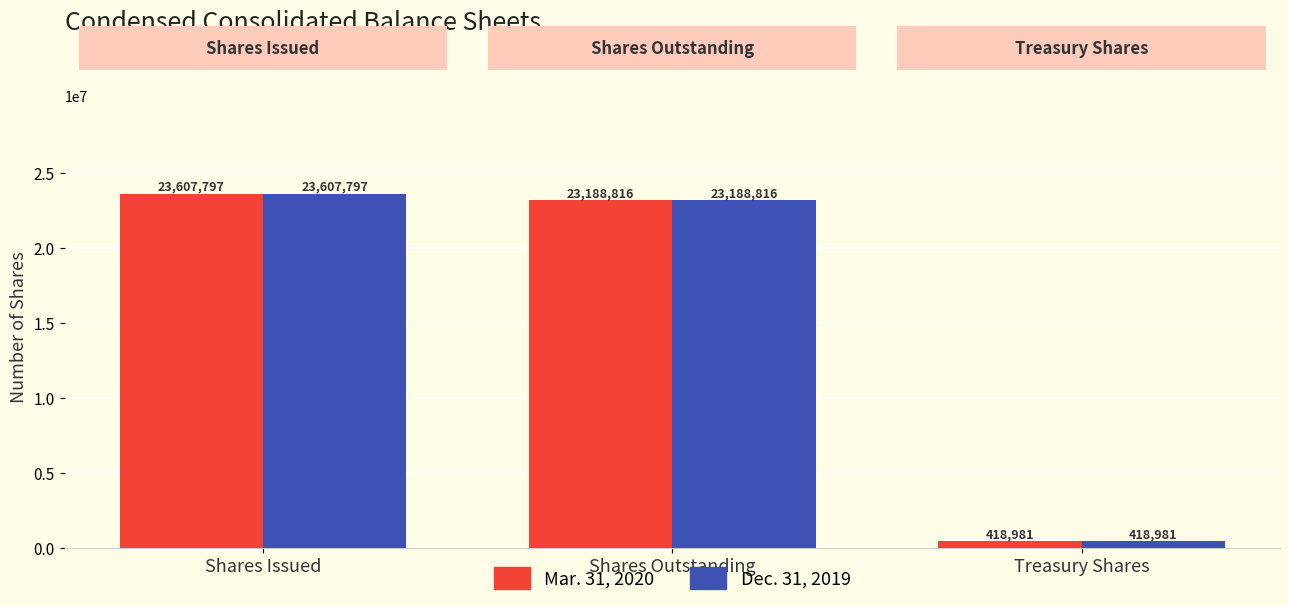

What are all the series names shown in the legend?

Mar. 31, 2020, Dec. 31, 2019